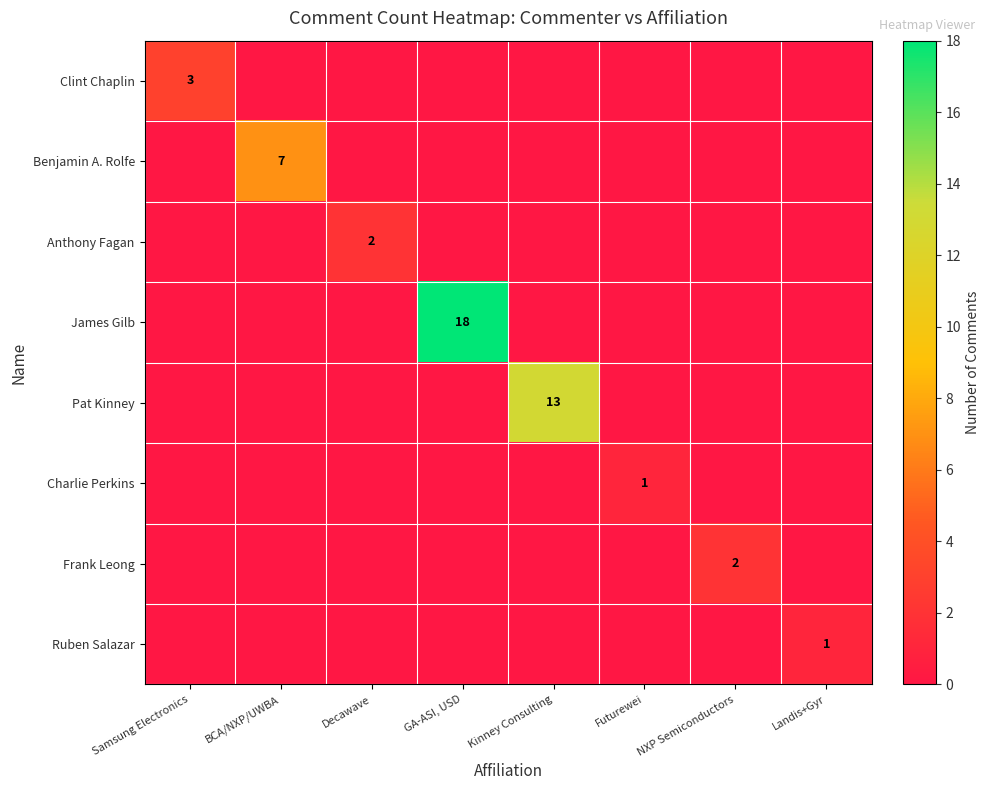

True or false: Benjamin A. Rolfe has a value of 7 at BCA/NXP/UWBA.

True